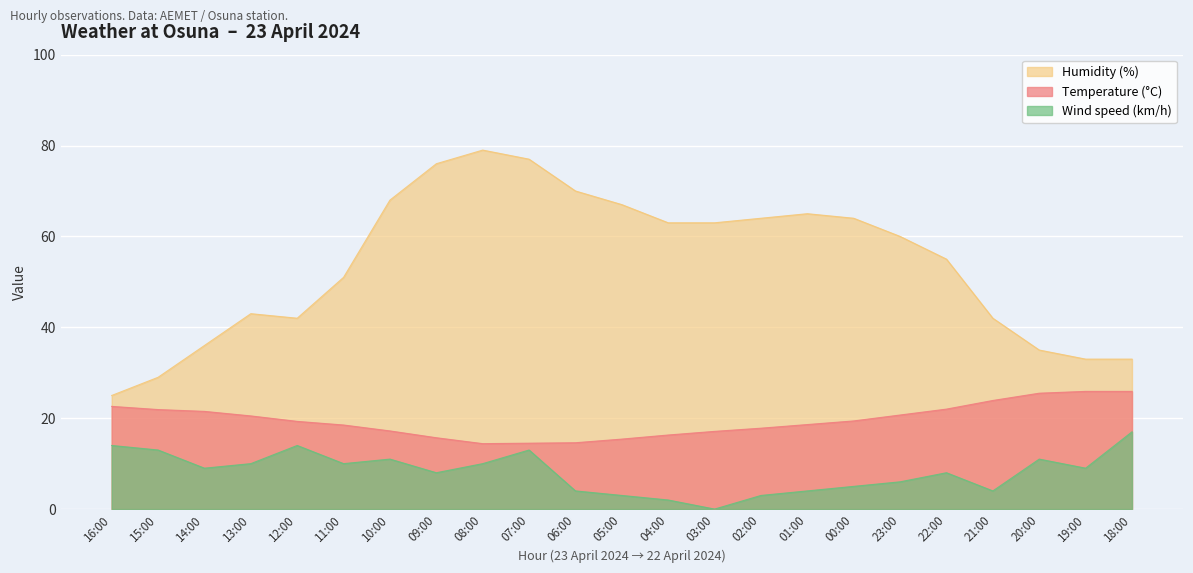

Is the value of Wind speed (km/h) at 20:00 greater than the value of Humidity (%) at 18:00?

No